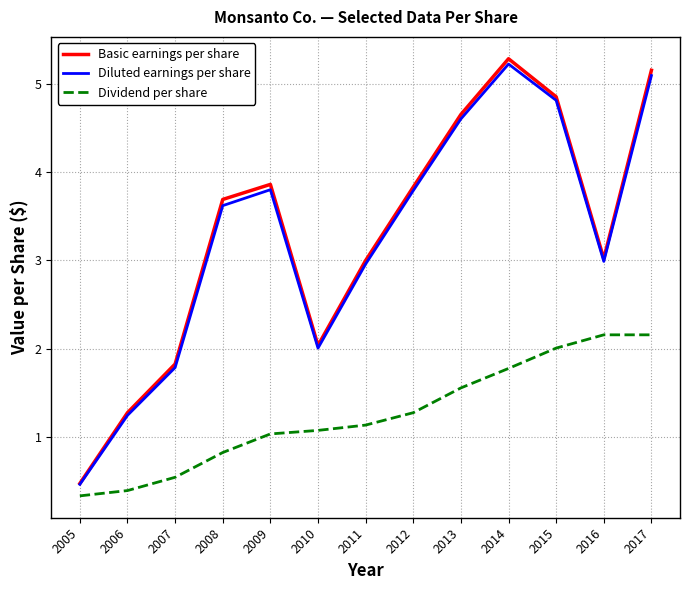

Read the Diluted earnings per share value at 2011.

3.0